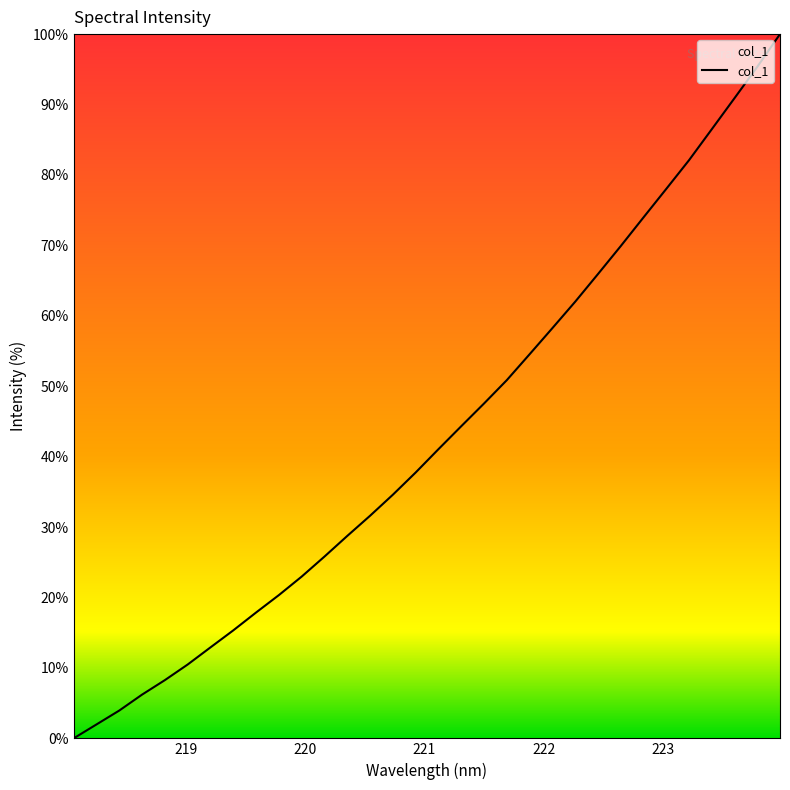

What is the difference between the maximum and minimum values?

100.0